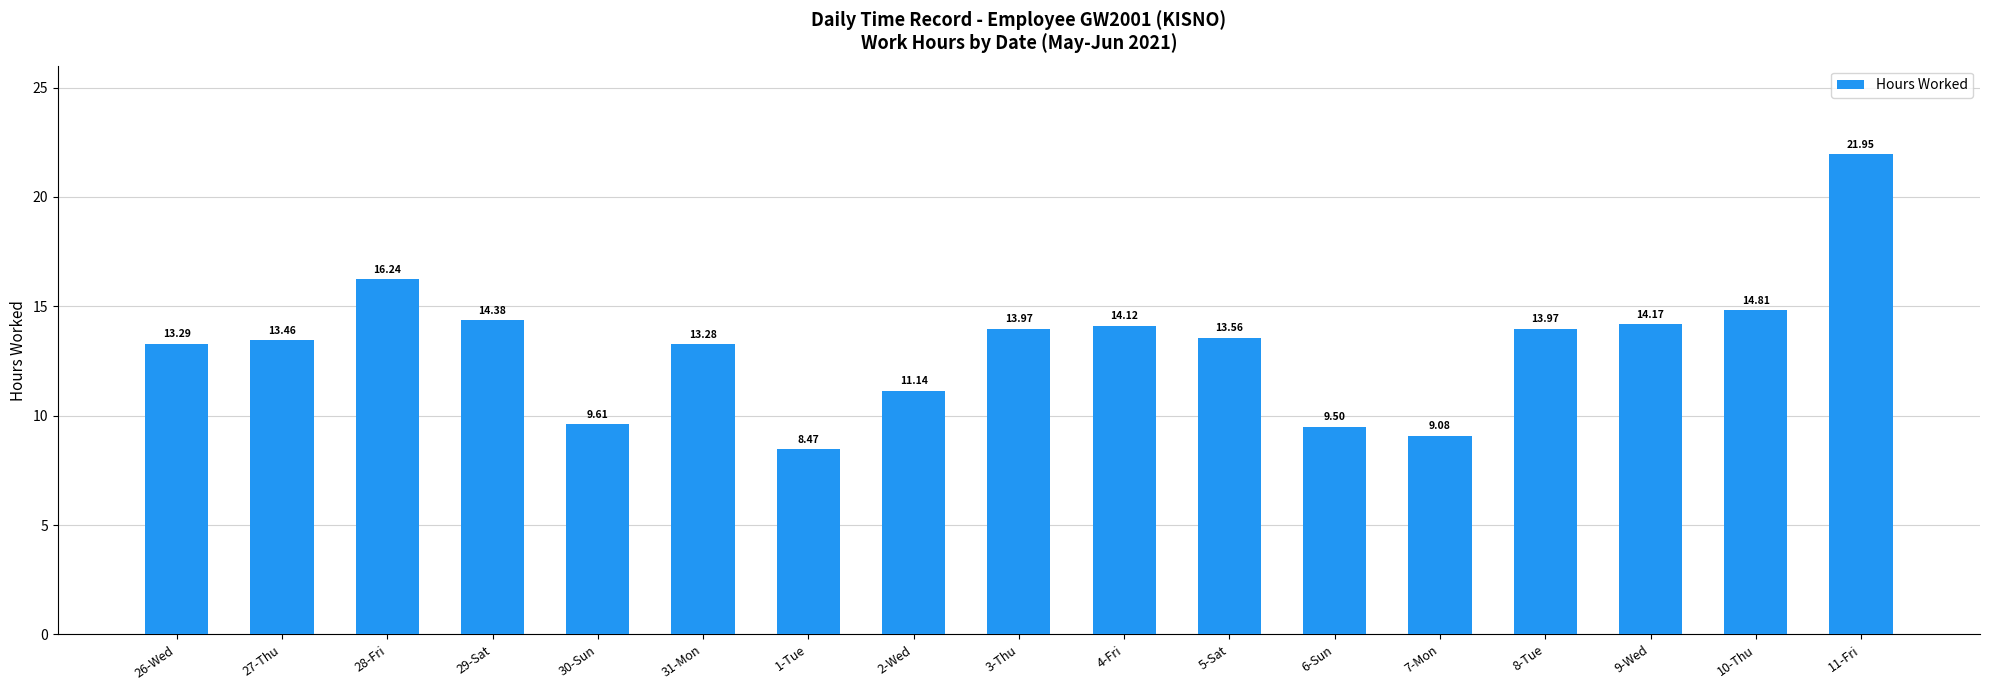

What position from the left is 28-Fri?

3